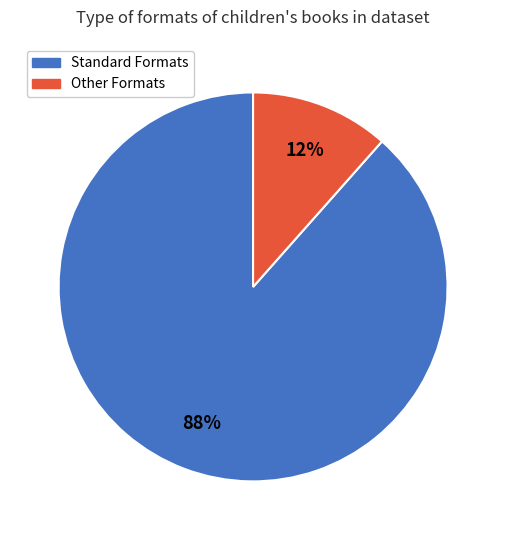

To the nearest percent, what is the average slice percentage?

50%